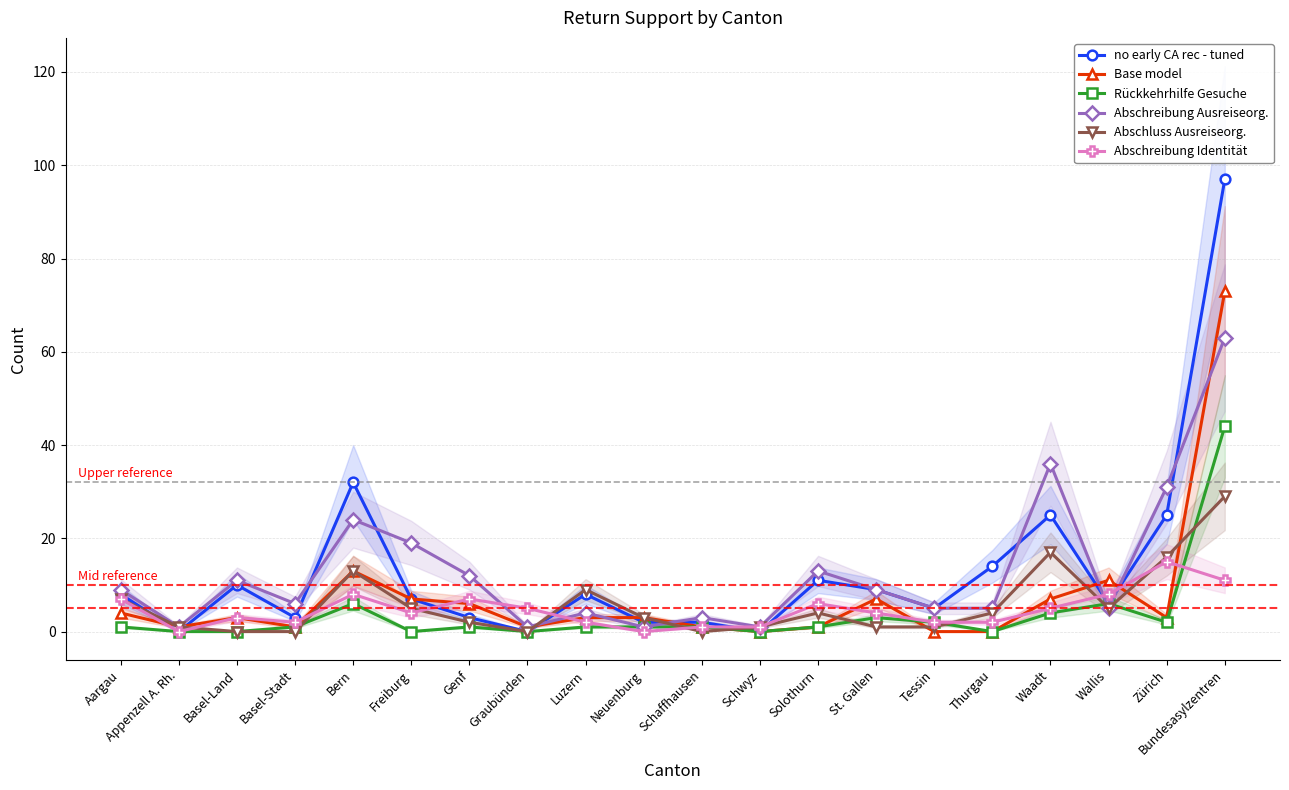

How many intersections are there between Abschreibung Ausreiseorg. and Base model?

5